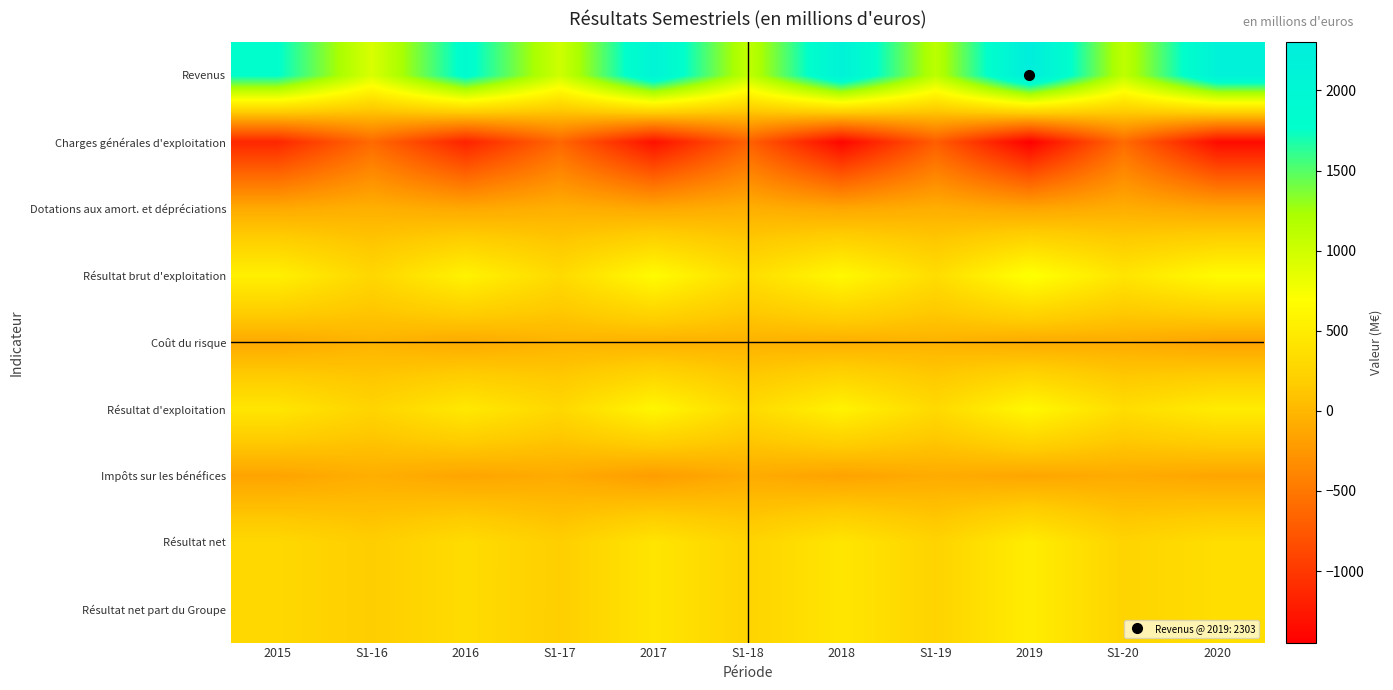

Reading left to right, list all the values displayed in this chart.

Revenus: 2015=1780.0	S1-16=936.4	2016=1852.0	S1-17=1002.8	2017=2089.6	S1-18=1082.4	2018=2145.8	S1-19=1115.8	2019=2303.0	S1-20=1096.4	2020=2157.5
Charges générales d'exploitation: 2015=-1137.0	S1-16=-606.4	2016=-1171.6	S1-17=-632.3	2017=-1313.1	S1-18=-675.5	2018=-1394.2	S1-19=-708.4	2019=-1446.0	S1-20=-600.3	2020=-1353.3
Dotations aux amort. et dépréciations: 2015=-99.0	S1-16=-50.9	2016=-110.7	S1-17=-55.6	2017=-114.3	S1-18=-58.1	2018=-119.3	S1-19=-64.2	2019=-133.0	S1-20=-67.0	2020=-139.8
Résultat brut d'exploitation: 2015=545.0	S1-16=279.1	2016=569.7	S1-17=314.9	2017=662.2	S1-18=348.9	2018=632.3	S1-19=343.2	2019=724.0	S1-20=429.1	2020=664.5
Coût du risque: 2015=-108.0	S1-16=-26.0	2016=-103.2	S1-17=-25.3	2017=-52.7	S1-18=-37.7	2018=-63.7	S1-19=-33.7	2019=-99.0	S1-20=-84.2	2020=-160.1
Résultat d'exploitation: 2015=437.0	S1-16=253.1	2016=466.5	S1-17=289.6	2017=609.5	S1-18=311.2	2018=568.6	S1-19=309.5	2019=626.0	S1-20=344.9	2020=504.4
Impôts sur les bénéfices: 2015=-147.0	S1-16=-68.1	2016=-136.9	S1-17=-95.8	2017=-202.8	S1-18=-91.3	2018=-155.7	S1-19=-89.5	2019=-132.0	S1-20=-94.6	2020=-136.3
Résultat net: 2015=296.0	S1-16=186.7	2016=336.3	S1-17=193.4	2017=428.2	S1-18=246.6	2018=437.5	S1-19=244.0	2019=511.0	S1-20=249.5	2020=356.3
Résultat net part du Groupe: 2015=296.0	S1-16=186.7	2016=336.2	S1-17=193.3	2017=428.1	S1-18=246.5	2018=437.3	S1-19=244.4	2019=511.0	S1-20=249.5	2020=356.2